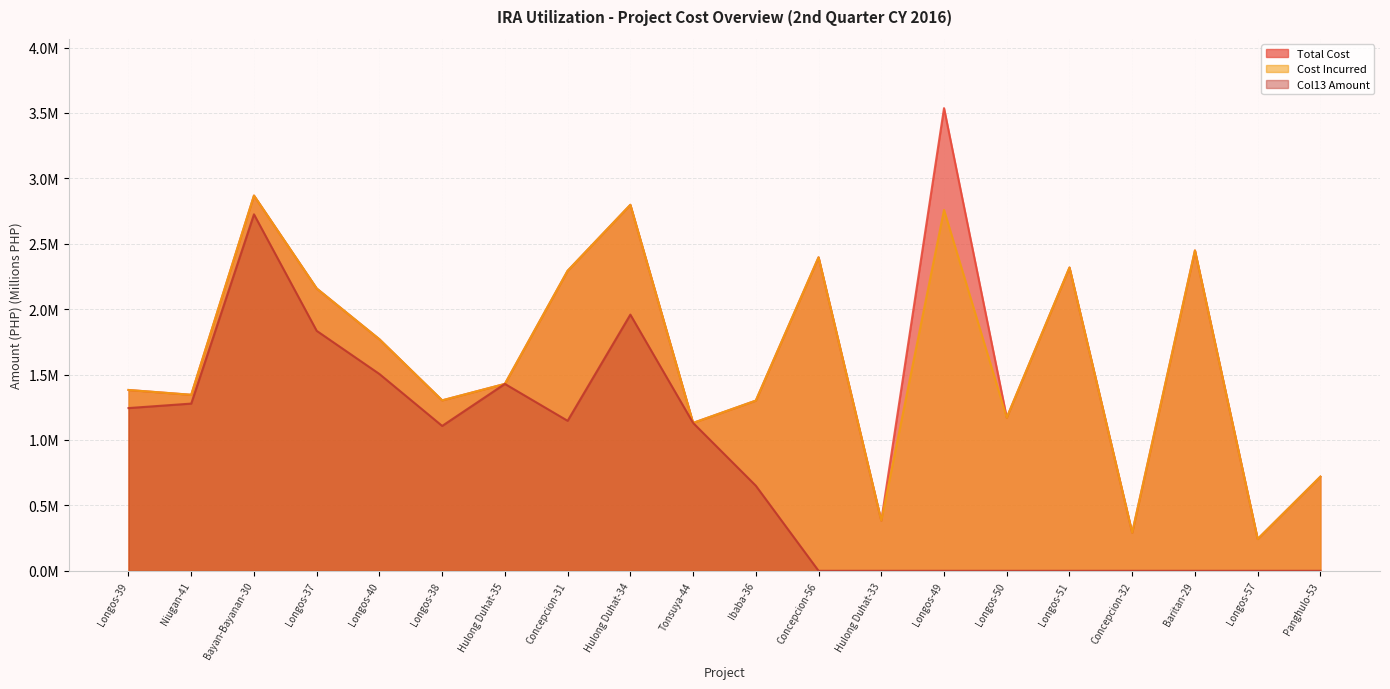

Reading left to right, list all the values displayed in this chart.

Total Cost: Longos-39=1.4	Niugan-41=1.3	Bayan-Bayanan-30=2.9	Longos-37=2.2	Longos-40=1.8	Longos-38=1.3	Hulong Duhat-35=1.4	Concepcion-31=2.3	Hulong Duhat-34=2.8	Tonsuya-44=1.1	Ibaba-36=1.3	Concepcion-56=2.4	Hulong Duhat-33=0.4	Longos-49=3.5	Longos-50=1.2	Longos-51=2.3	Concepcion-32=0.3	Baritan-29=2.4	Longos-57=0.2	Panghulo-53=0.7
Cost Incurred: Longos-39=1.4	Niugan-41=1.3	Bayan-Bayanan-30=2.9	Longos-37=2.2	Longos-40=1.8	Longos-38=1.3	Hulong Duhat-35=1.4	Concepcion-31=2.3	Hulong Duhat-34=2.8	Tonsuya-44=1.1	Ibaba-36=1.3	Concepcion-56=2.4	Hulong Duhat-33=0.4	Longos-49=2.8	Longos-50=1.2	Longos-51=2.3	Concepcion-32=0.3	Baritan-29=2.4	Longos-57=0.2	Panghulo-53=0.7
Col13 Amount: Longos-39=1.2	Niugan-41=1.3	Bayan-Bayanan-30=2.7	Longos-37=1.8	Longos-40=1.5	Longos-38=1.1	Hulong Duhat-35=1.4	Concepcion-31=1.1	Hulong Duhat-34=2.0	Tonsuya-44=1.1	Ibaba-36=0.7	Concepcion-56=0.0	Hulong Duhat-33=0.0	Longos-49=0.0	Longos-50=0.0	Longos-51=0.0	Concepcion-32=0.0	Baritan-29=0.0	Longos-57=0.0	Panghulo-53=0.0